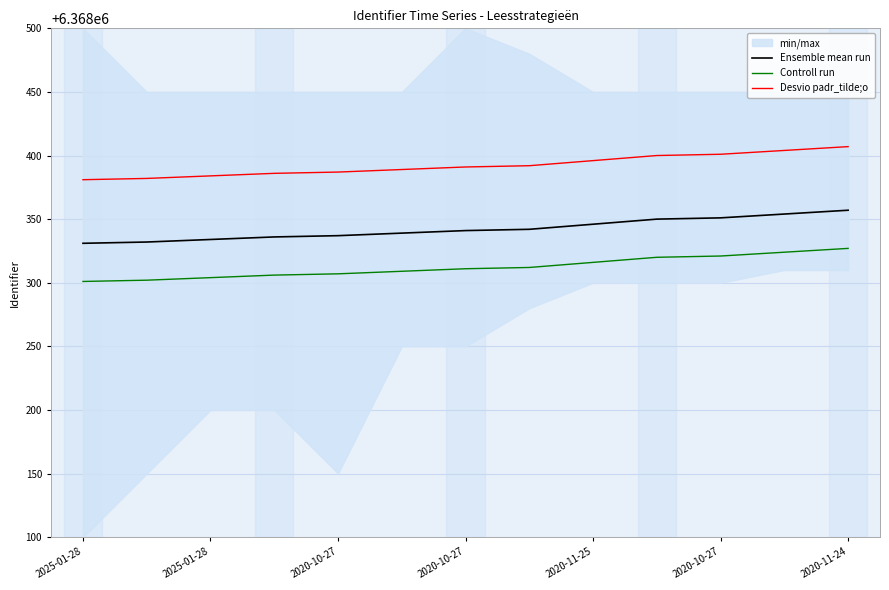

True or false: Ensemble mean run and Desvio padr_tilde;o cross at least once.

False